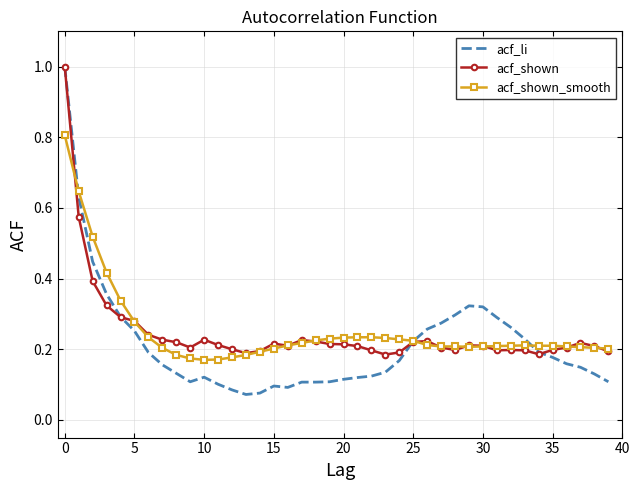

What is the highest value of the acf_shown series?

1.0